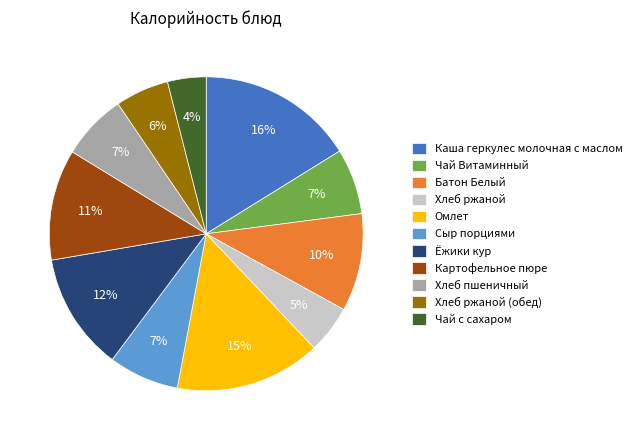

Count the number of slices in the pie.

11